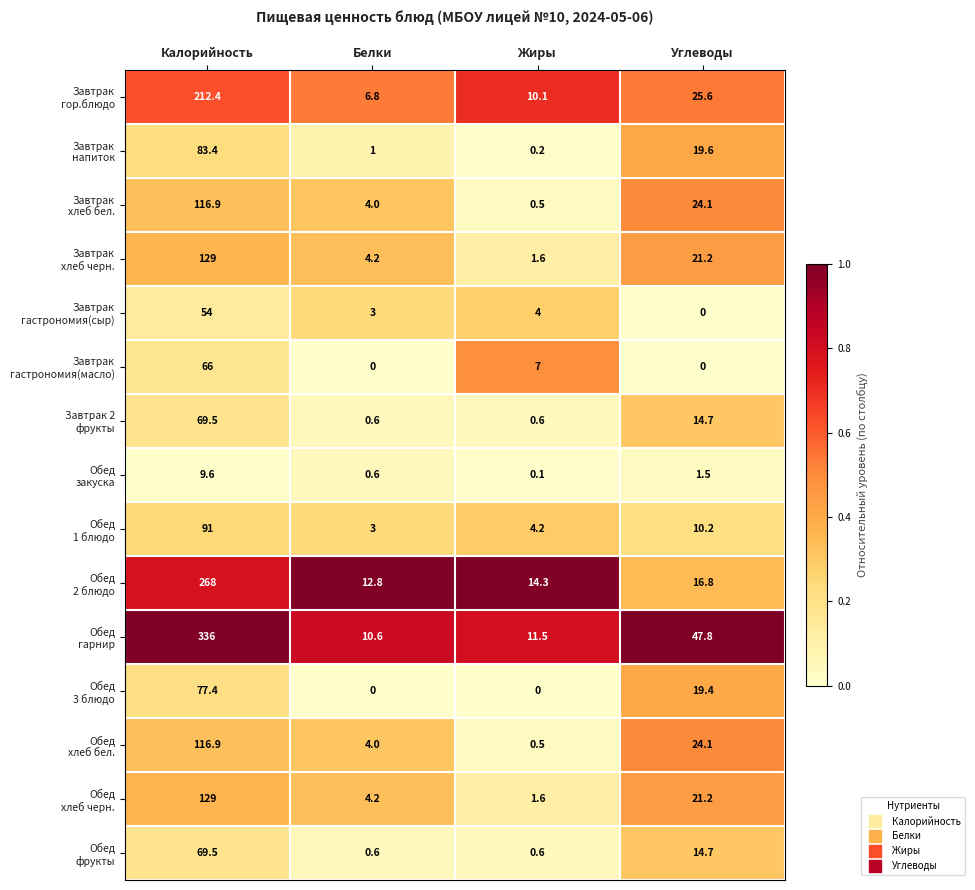

What is the spread (max minus min) of values at Белки?

12.8